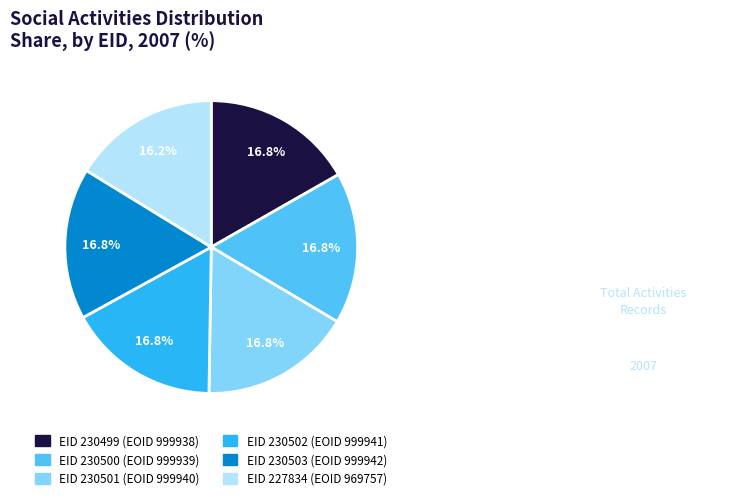

Does any single category account for the majority?

No